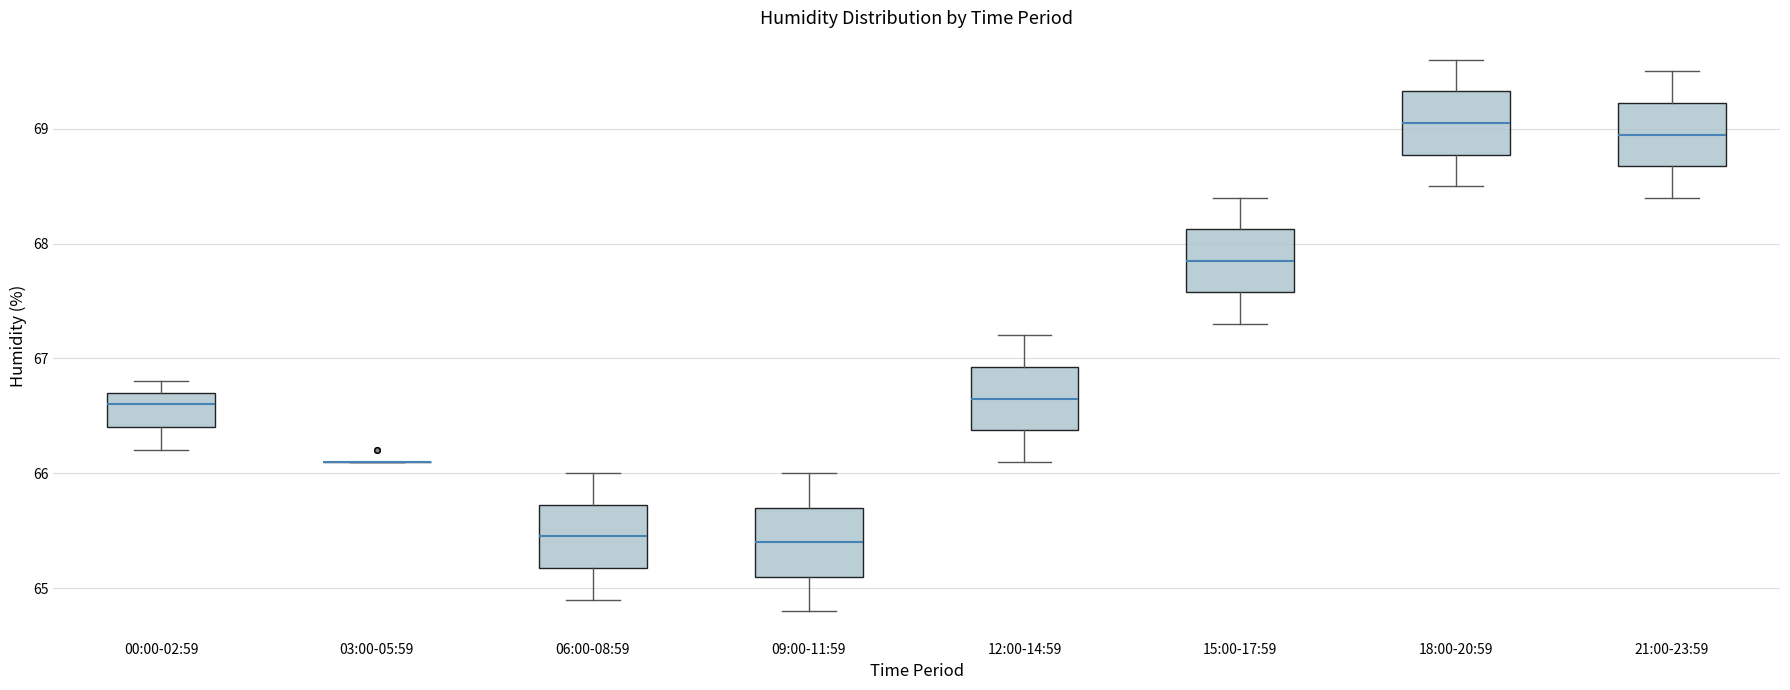

Where does the median line of the box for 00:00-02:59 sit on the y-axis? The values are not printed on the chart, so give them approximately, as read against the axis.

66.6